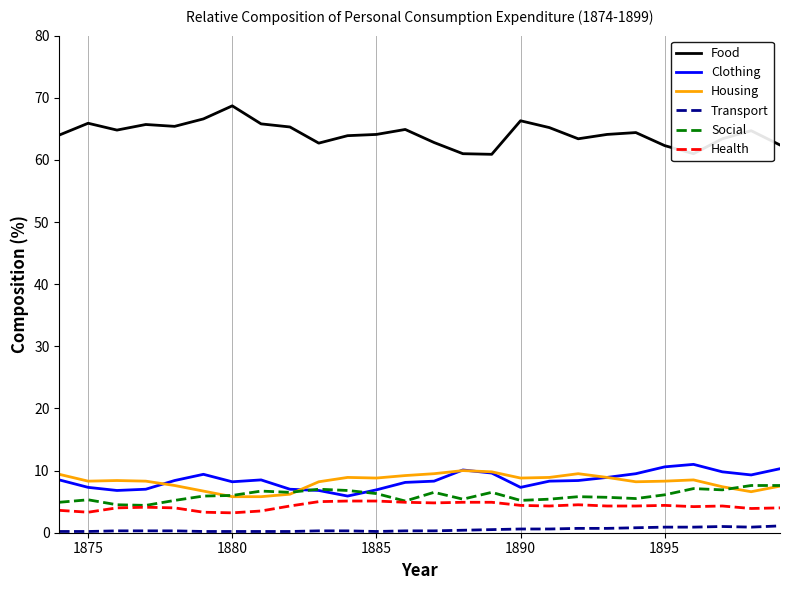

Which series has the largest range (max minus min)?

Food